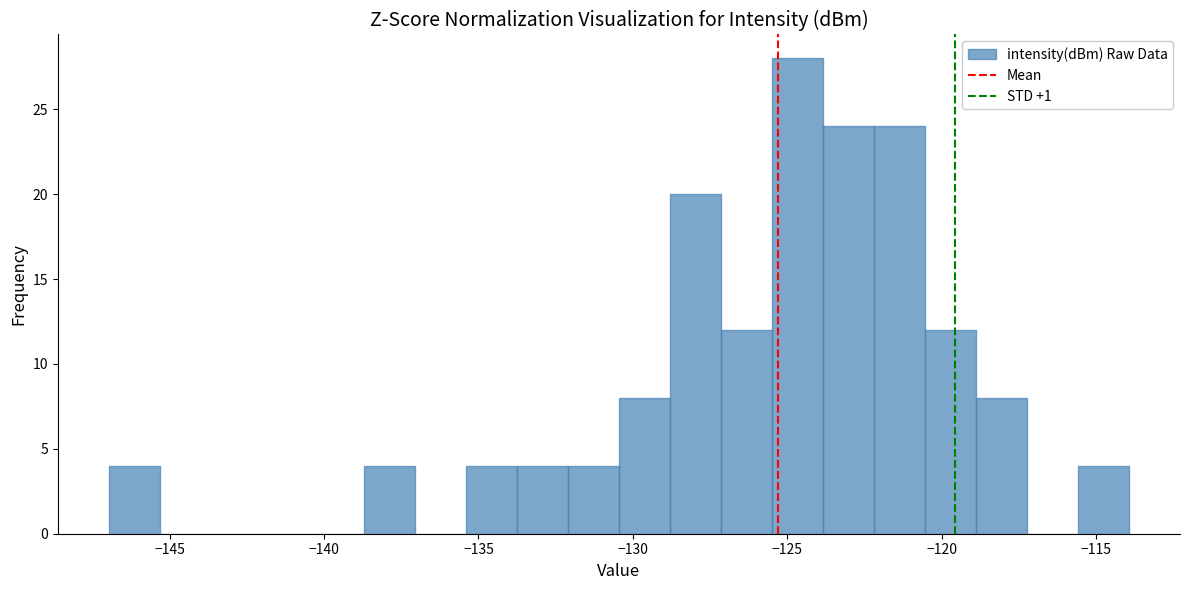

Read against the x-axis, roughly where is the centre of the tallest bar?

-124.5